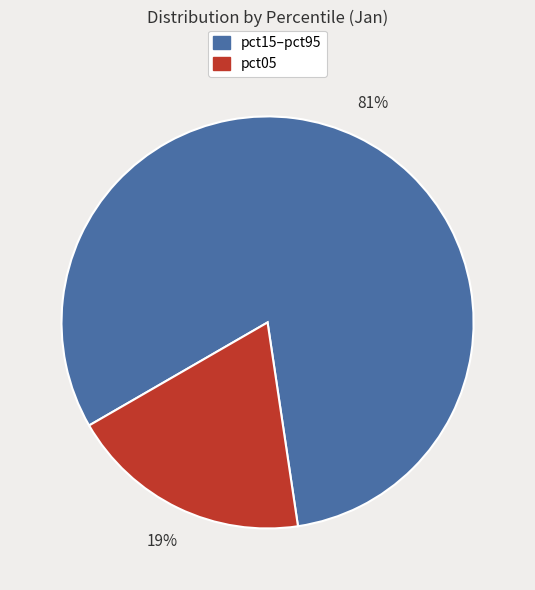

Is there any slice that represents more than half of the pie?

Yes